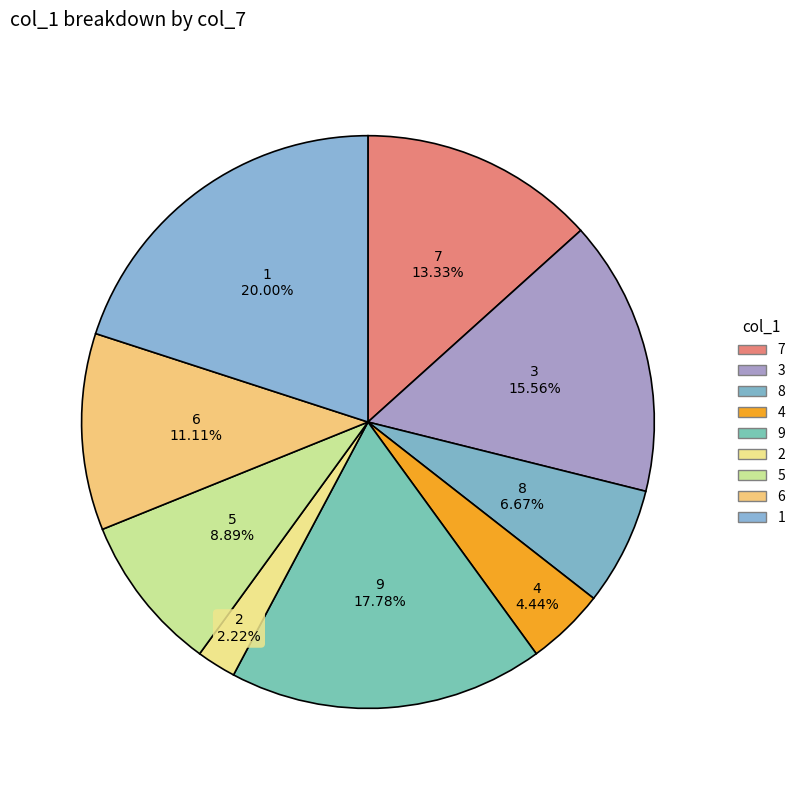

To the nearest percent, what portion does 1 represent?

20%